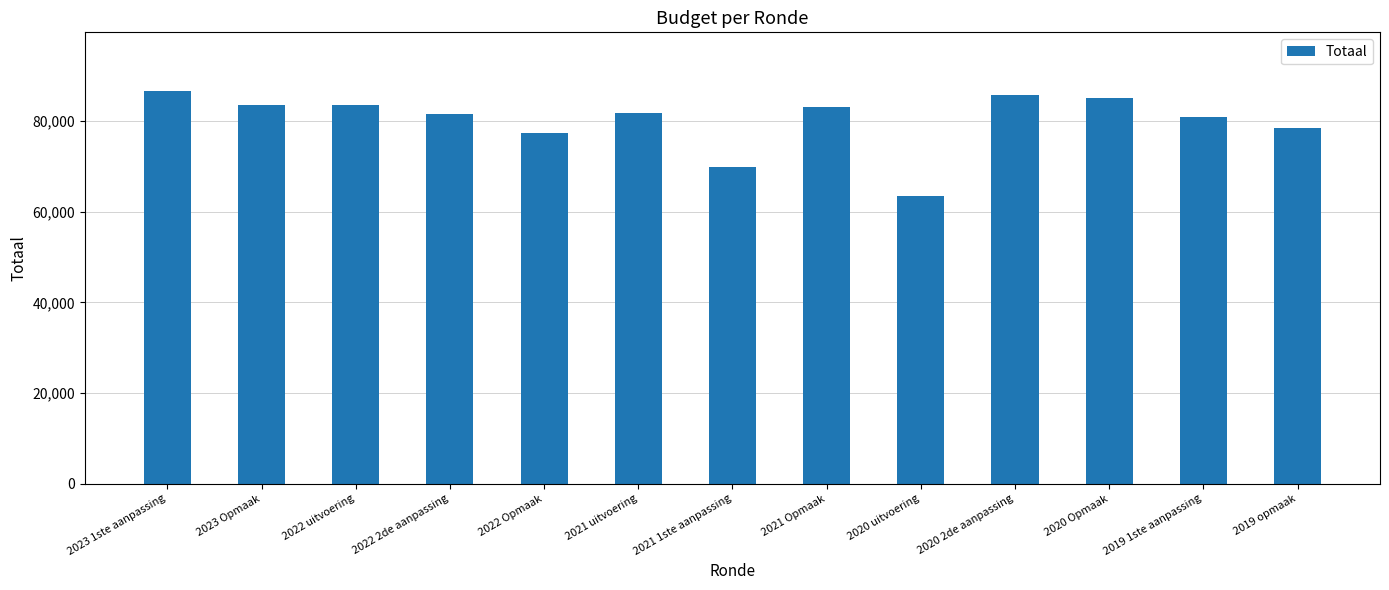

At which category does the chart reach its minimum across all series?

2020 uitvoering